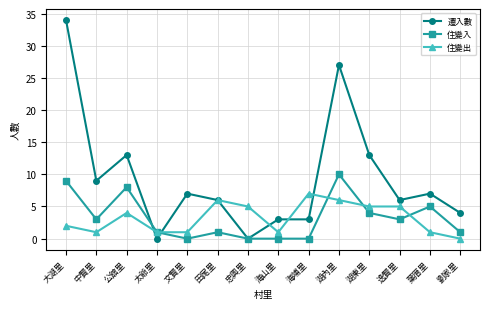

Rank the series at 海埔里 from highest to lowest value.

住變出, 遷入數, 住變入